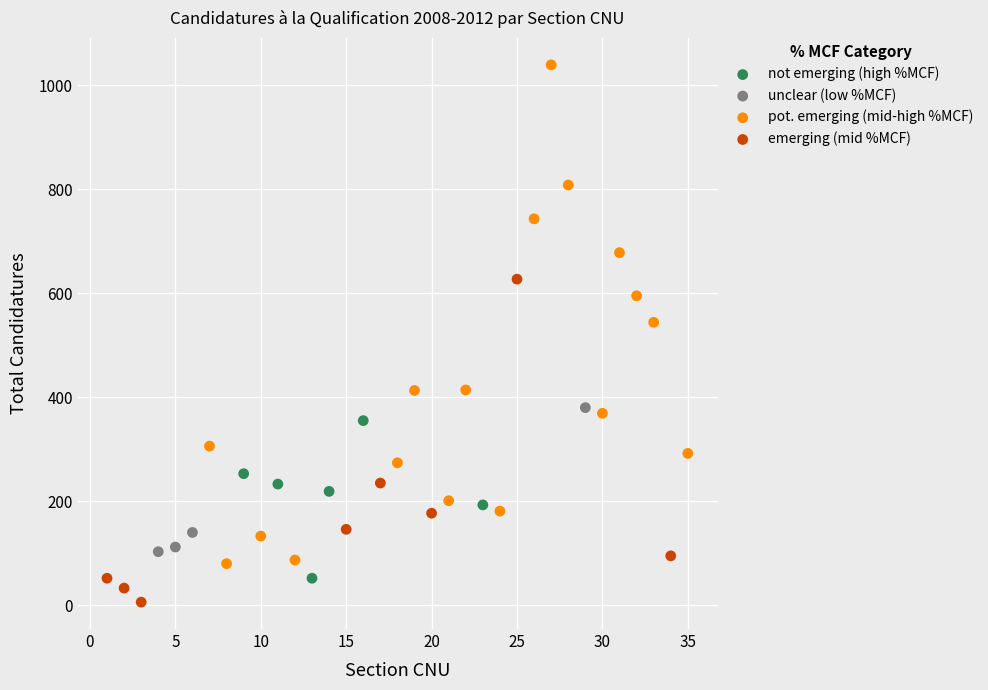

Which series contains the highest Y value?

pot. emerging (mid-high %MCF)